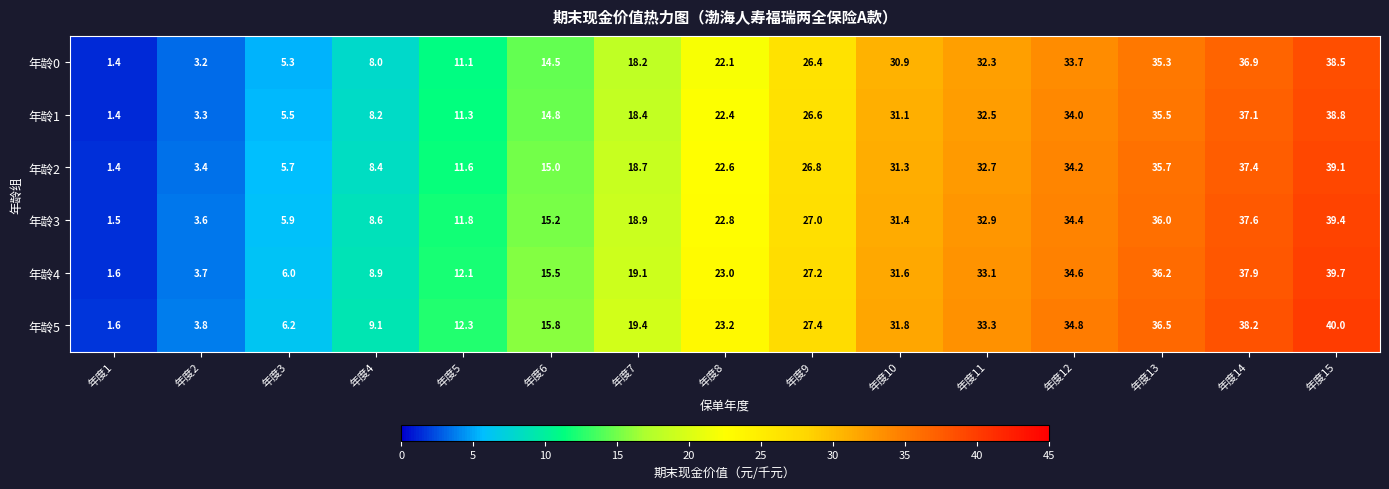

What is the difference between the maximum and second lowest values in the 年龄2 series?

35.7